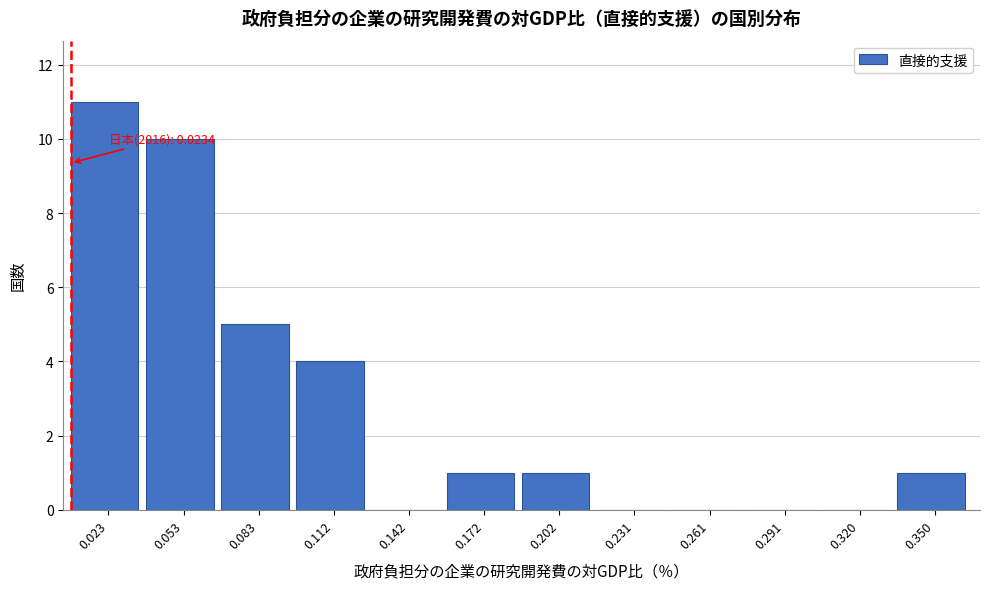

Reading left to right, list all the values displayed in this chart.

0.023=11	0.053=10	0.083=5	0.112=4	0.142=0	0.172=1	0.202=1	0.231=0	0.261=0	0.291=0	0.320=0	0.350=1